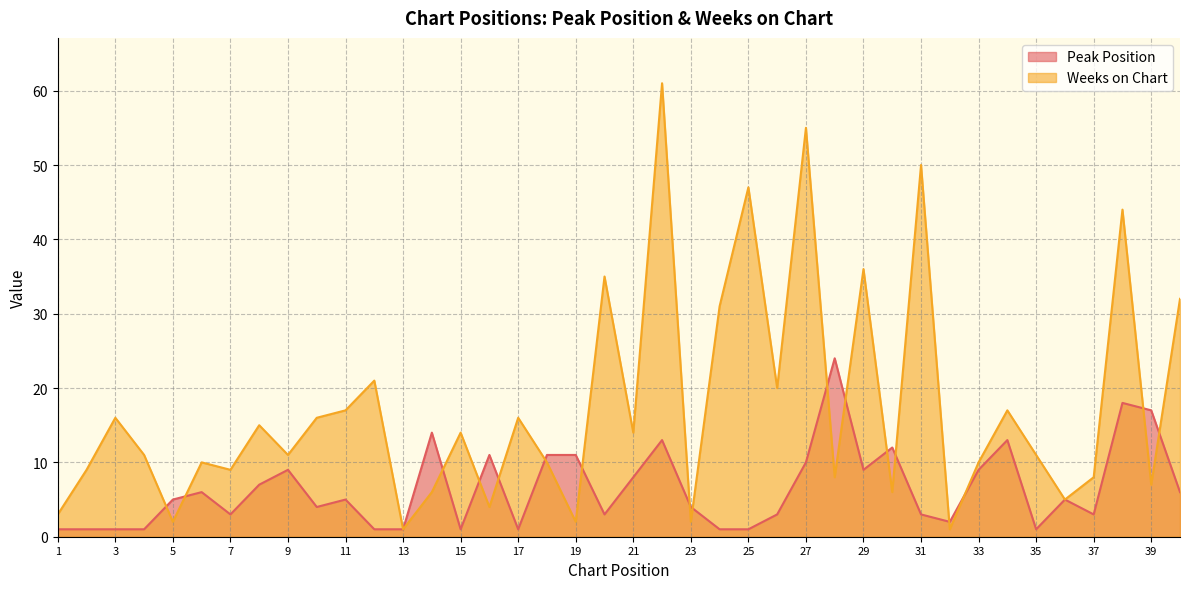

Which series has the largest range (max minus min)?

Weeks on Chart